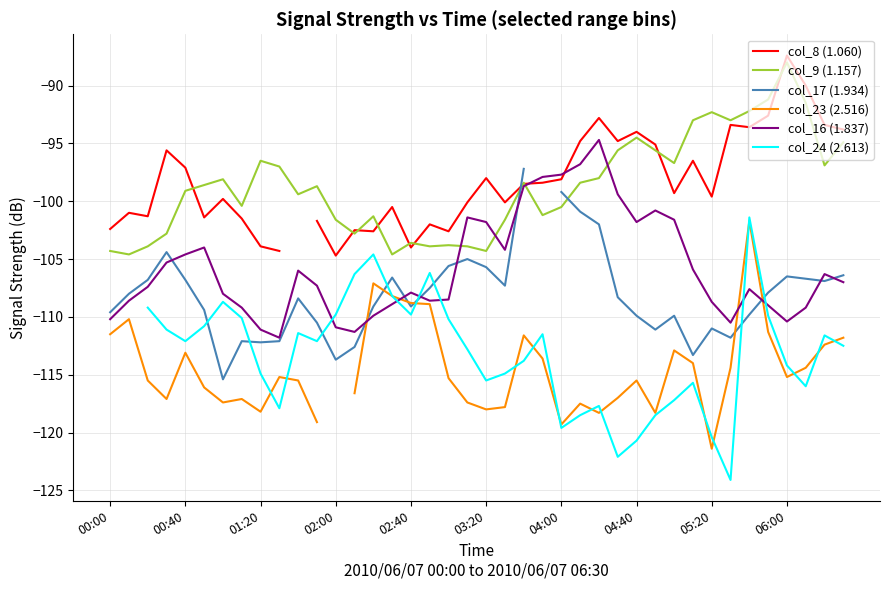

Is it true that col_16 (1.837) equals -110.2 at 00:00?

True